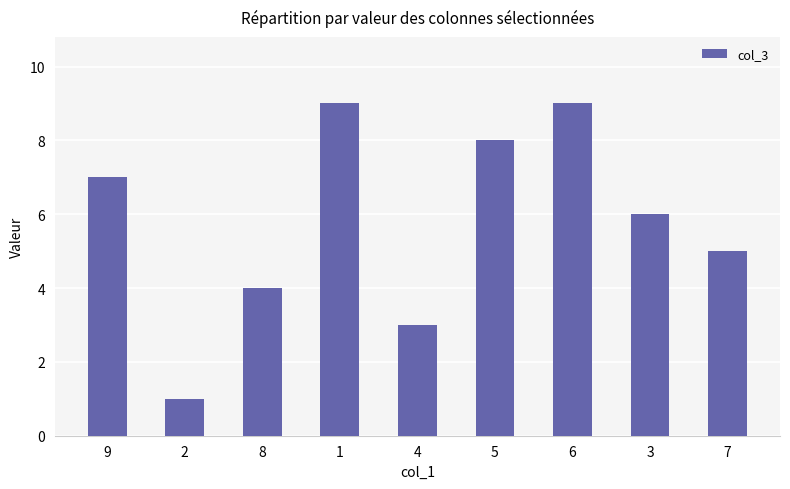

Which has a higher value, 8 or 6?

6